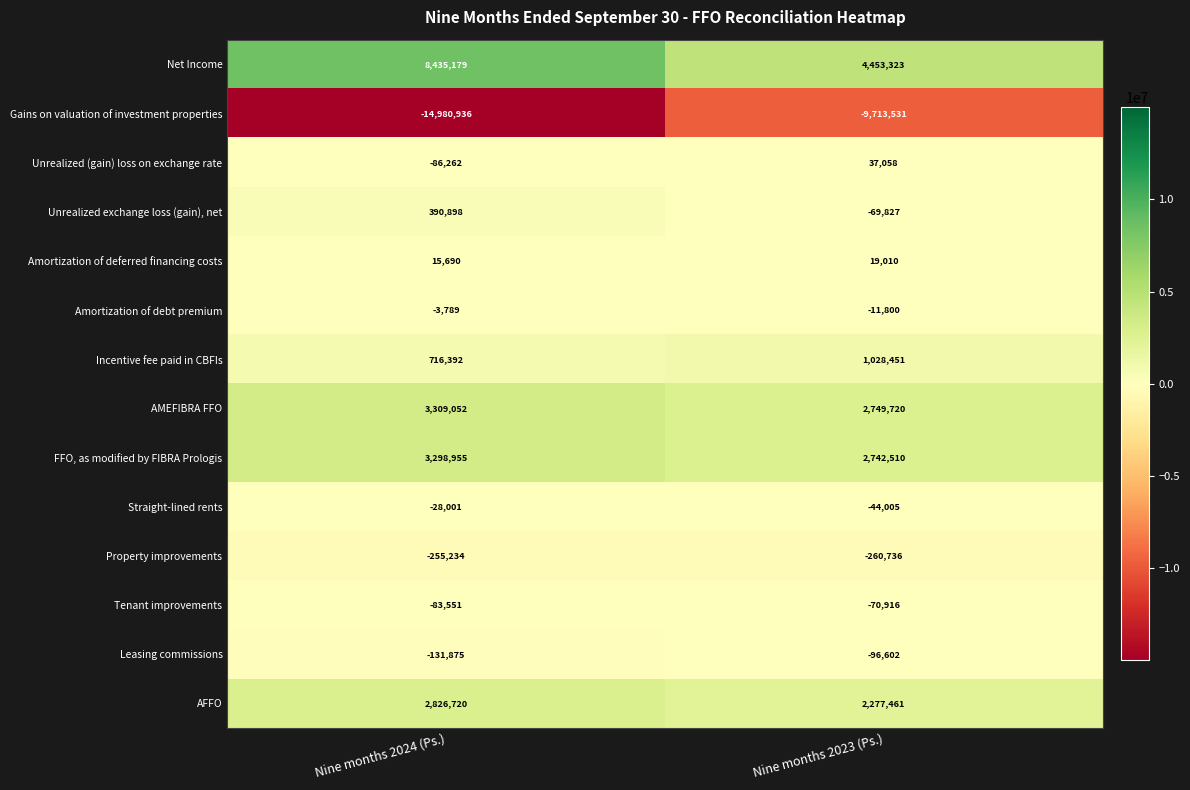

Which label corresponds to the smallest value in the chart?

Nine months 2024 (Ps.)